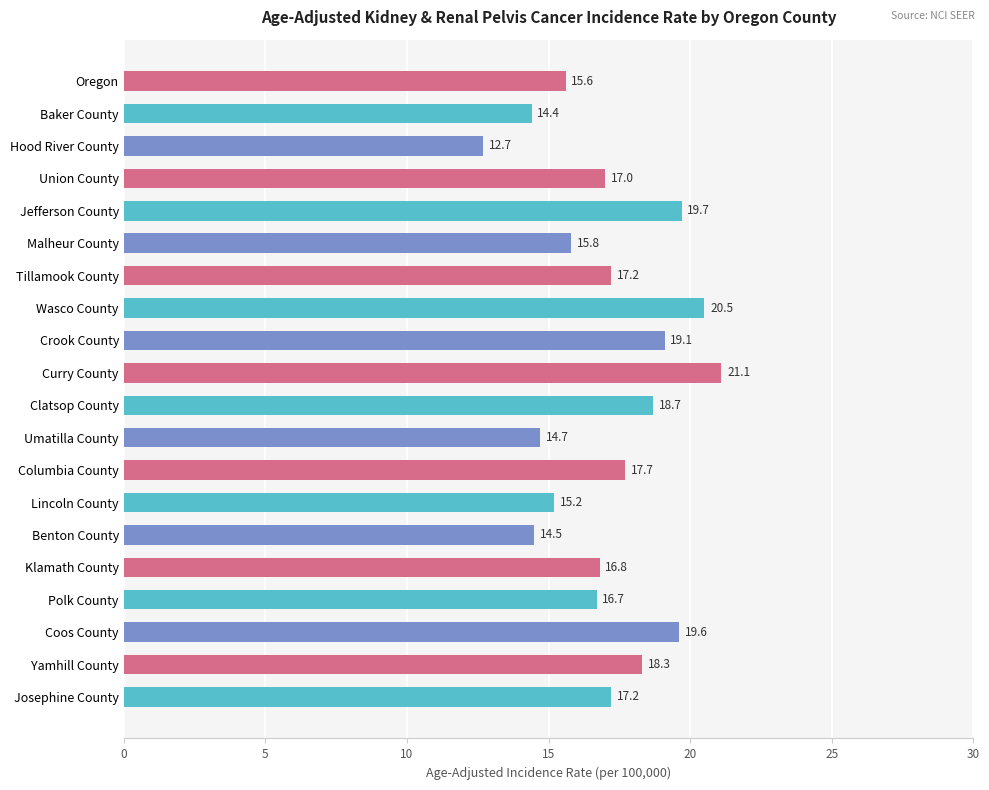

What position from the bottom is Tillamook County?

14